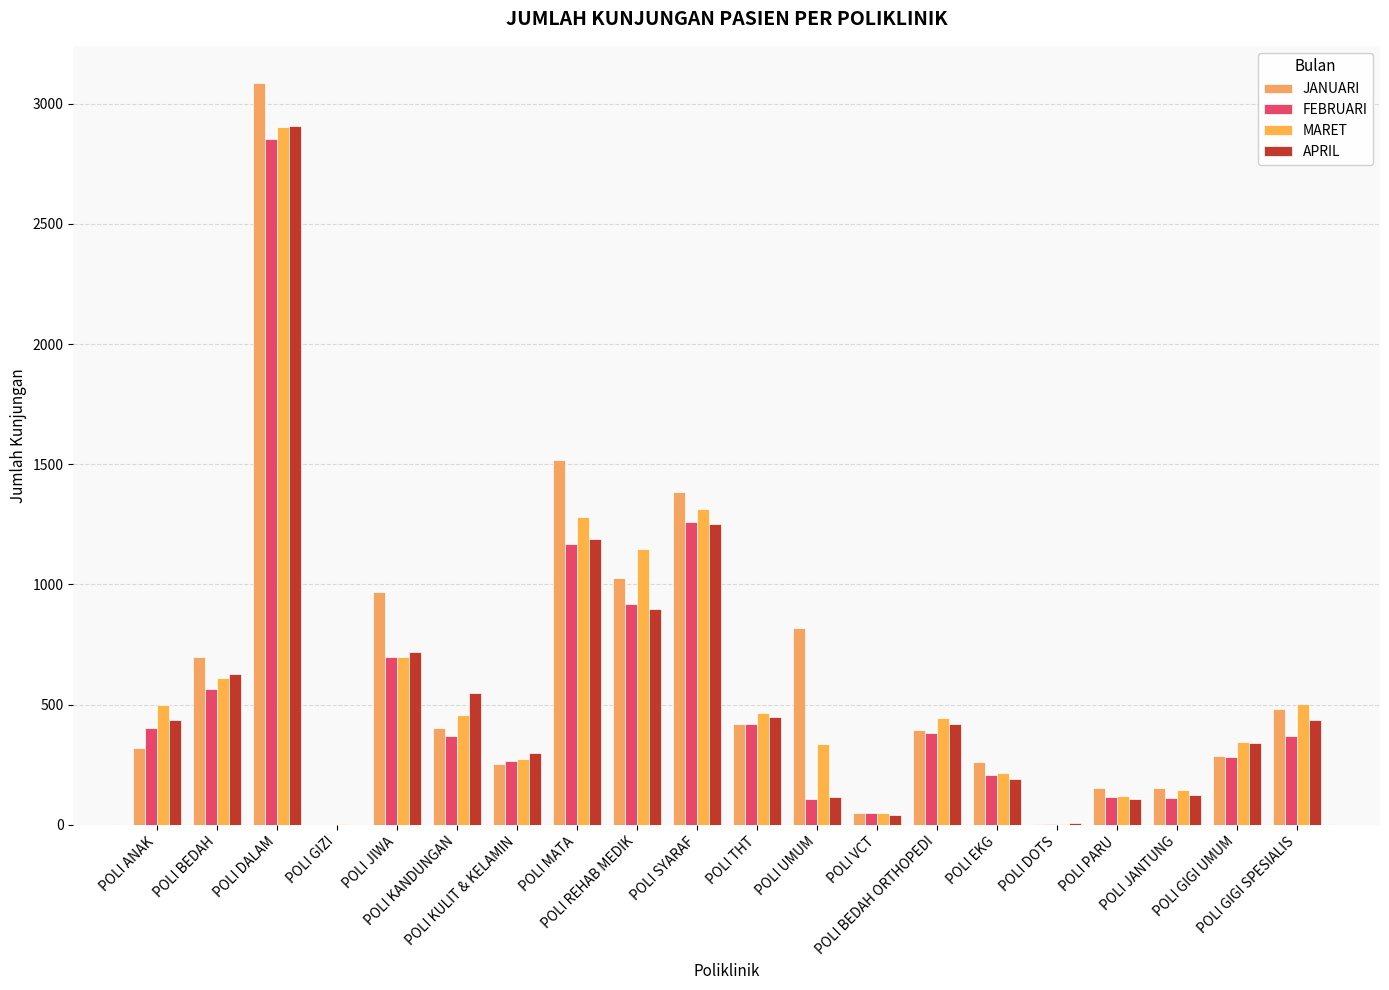

Where is MARET nearest to the value 1453?

POLI SYARAF